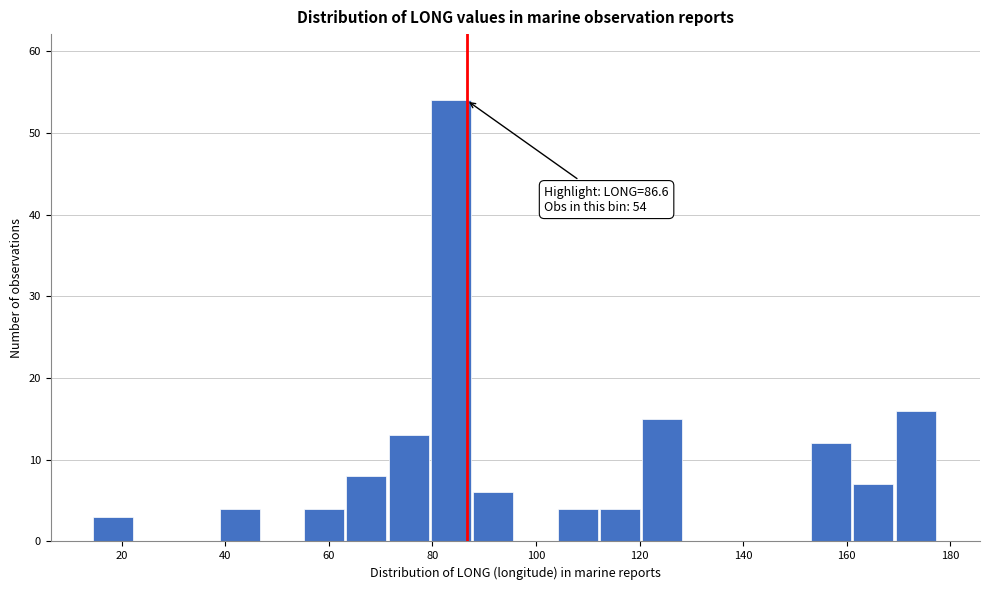

Over which range of the x-axis is the bar tallest?

80 to 88